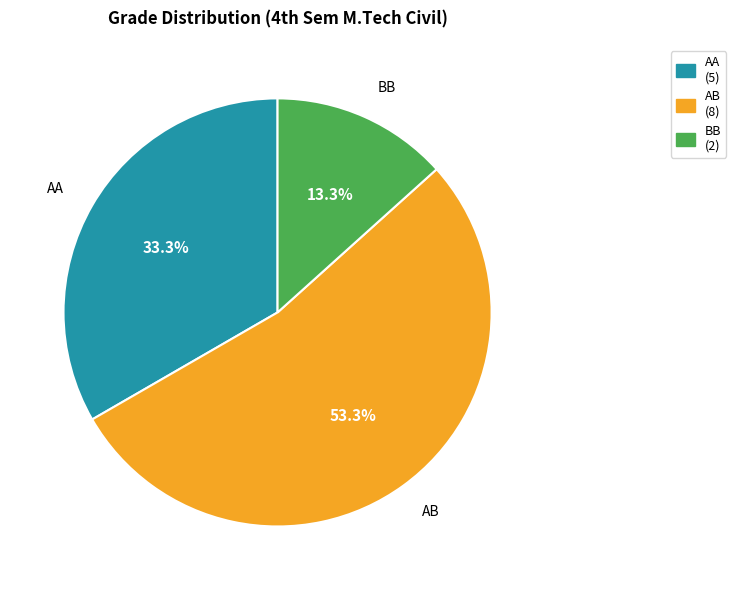

What percentage is the AA slice, to the nearest percent?

33%